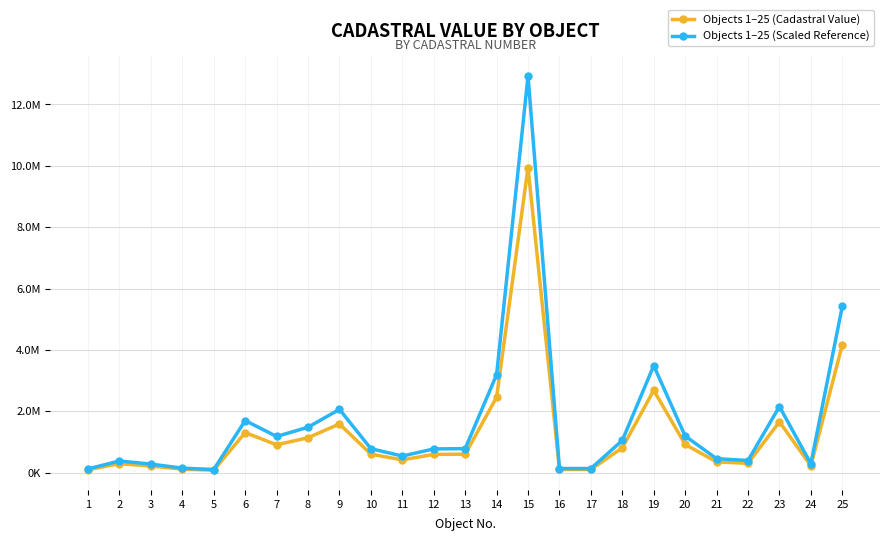

Is this an area chart (filled region under the line)?

No